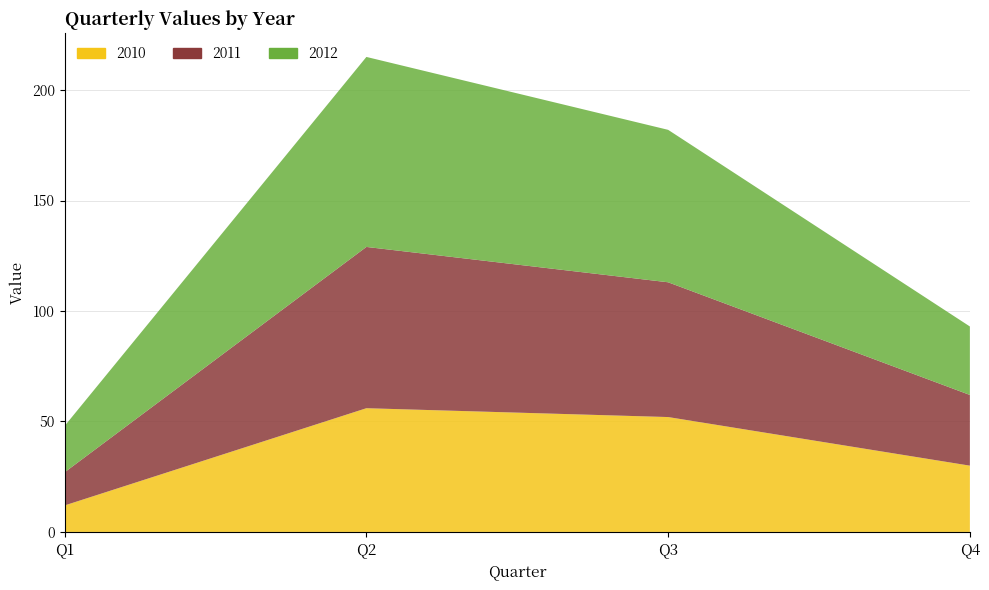

Reading left to right, transcribe all the data shown in this chart.

2010: 12	56	52	30
2011: 15	73	61	32
2012: 21	86	69	32